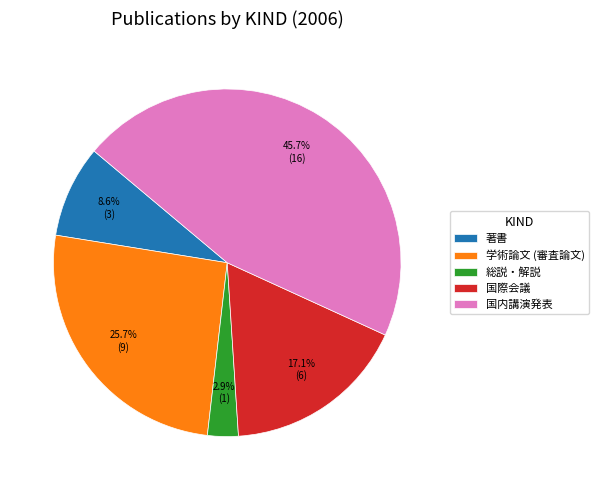

Rank the categories by value from highest to lowest.

国内講演発表, 学術論文 (審査論文), 国際会議, 著書, 総説・解説